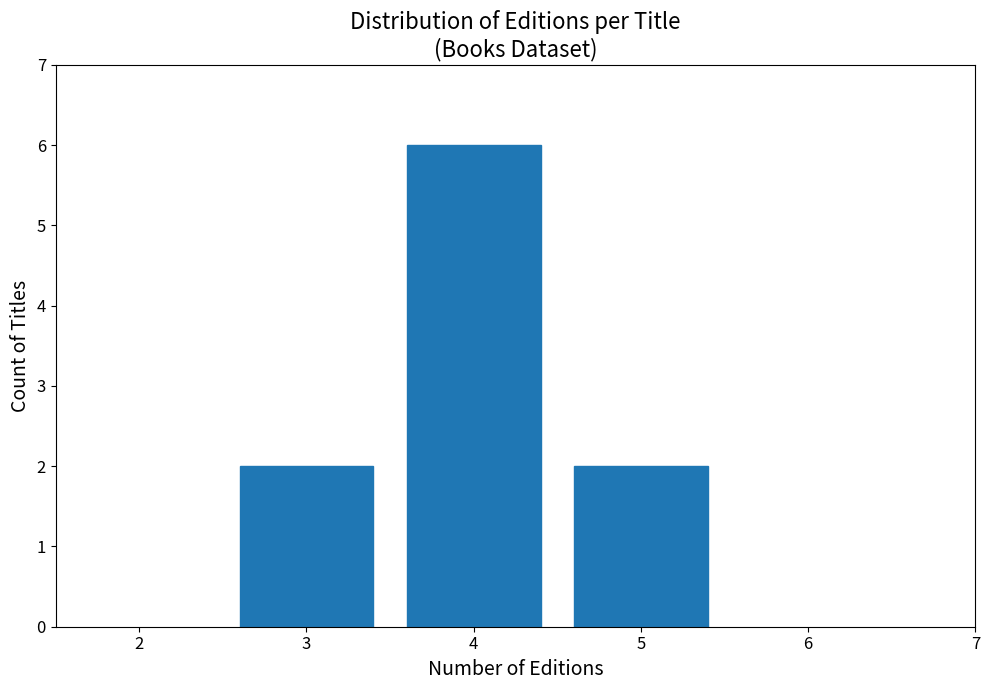

Reading left to right, list all the values displayed in this chart.

3=2	4=6	5=2